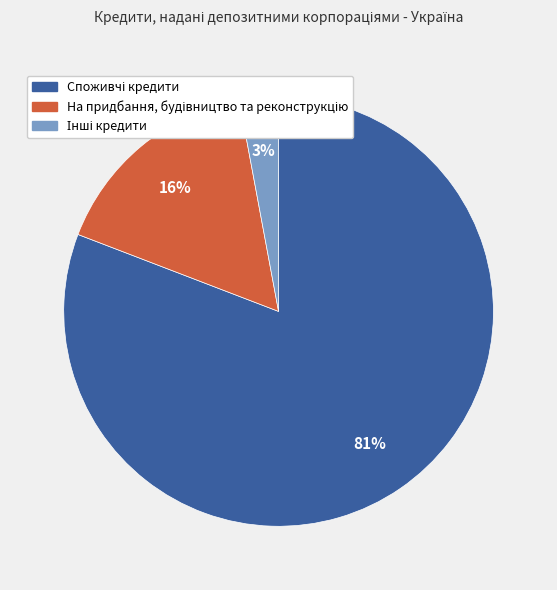

To the nearest percent, what is the average slice percentage?

33%